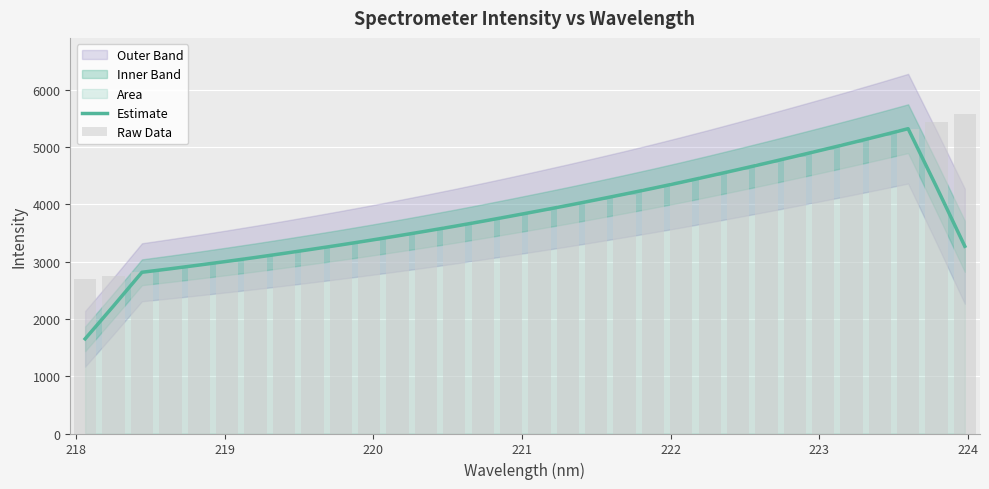

At how many categories does at least one series exceed 3742?

17